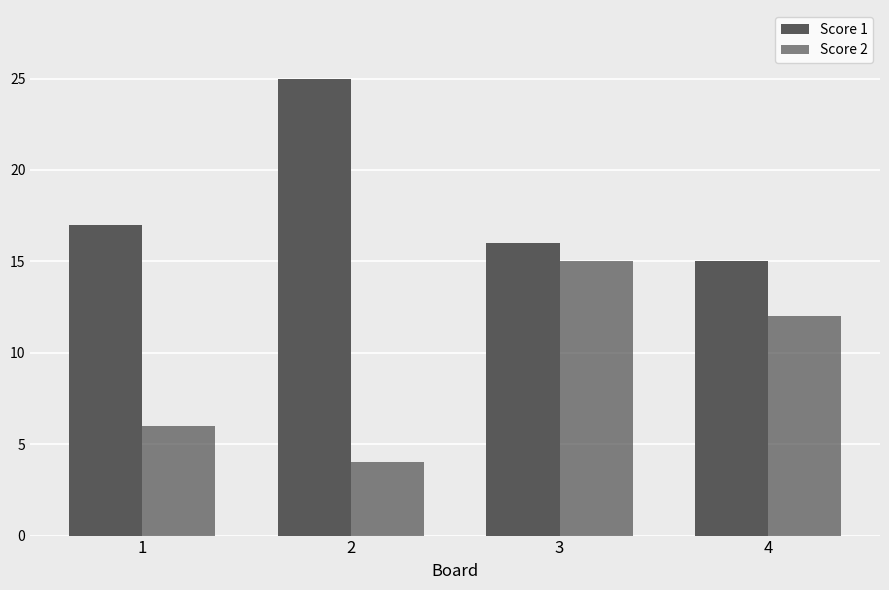

How many categories are shown in the chart?

4